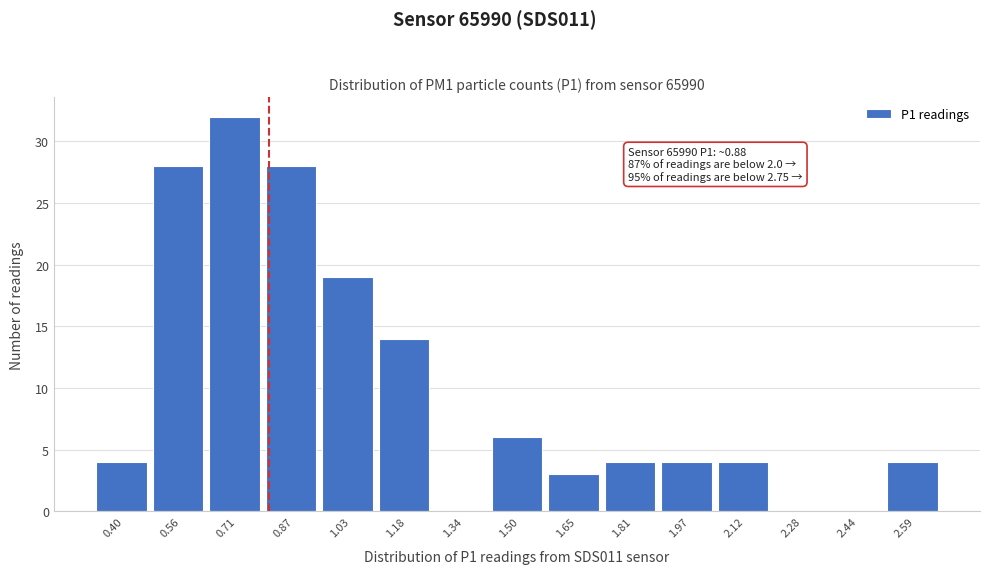

Reading left to right, list all the values displayed in this chart.

0.40=4	0.56=28	0.71=32	0.87=28	1.03=19	1.18=14	1.34=0	1.50=6	1.65=3	1.81=4	1.97=4	2.12=4	2.28=0	2.44=0	2.59=4